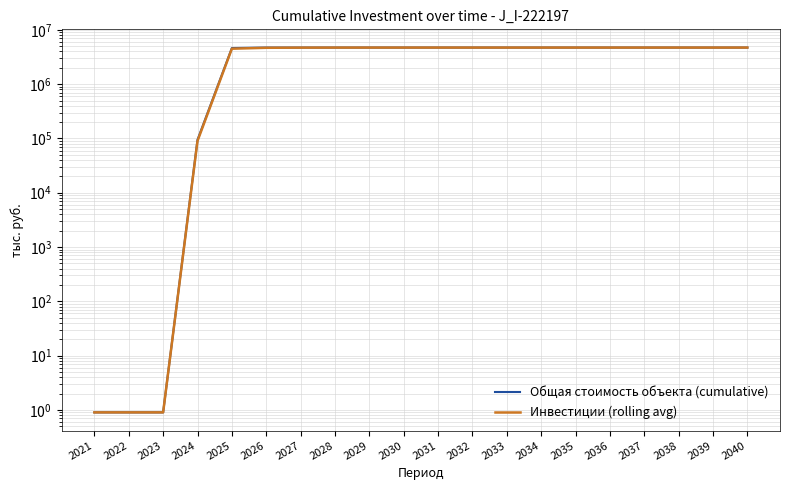

Which series has the widest spread of values?

Общая стоимость объекта (cumulative)